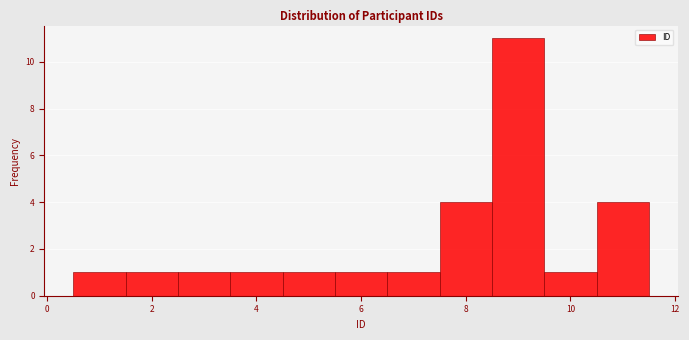

How tall is the bar that spans 1.5 to 2.5 on the x-axis? Neither the bar edges nor the heights are printed on the chart, so give them approximately, as read against the axes.

1